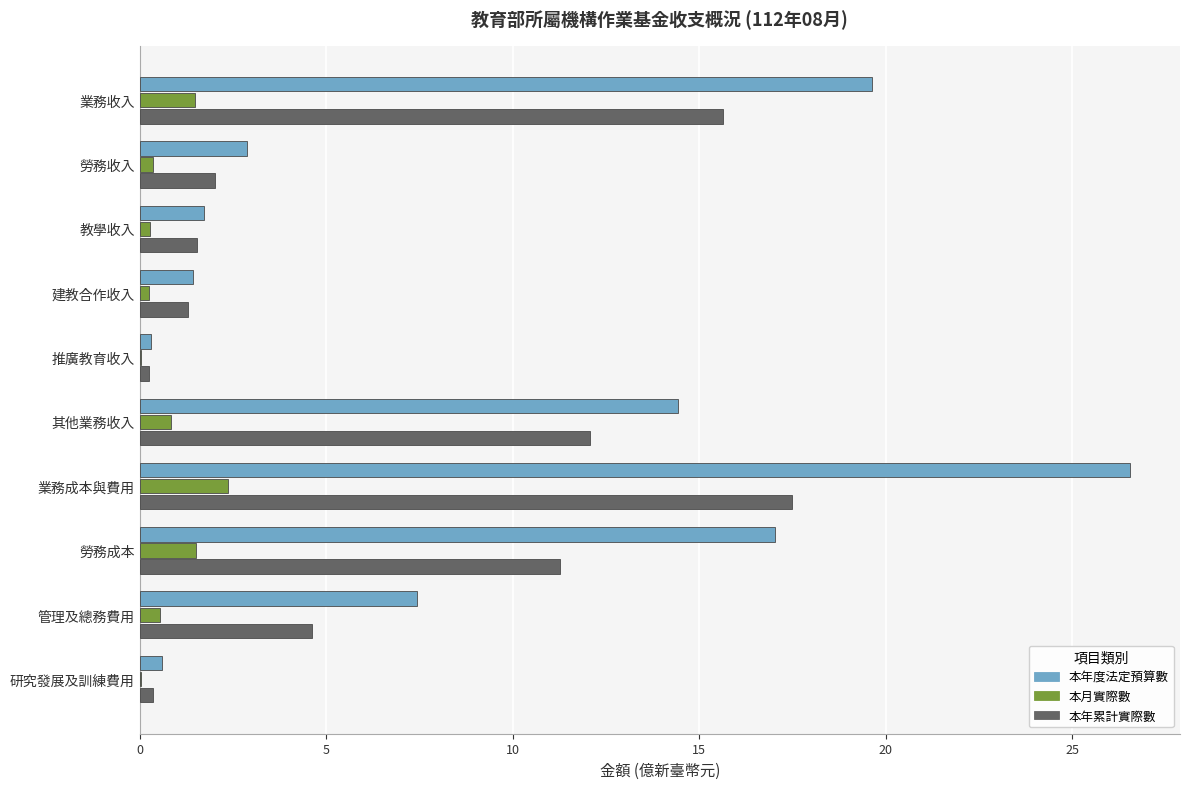

True or false: 本年累計實際數 has a value of 2.4 at 教學收入.

False